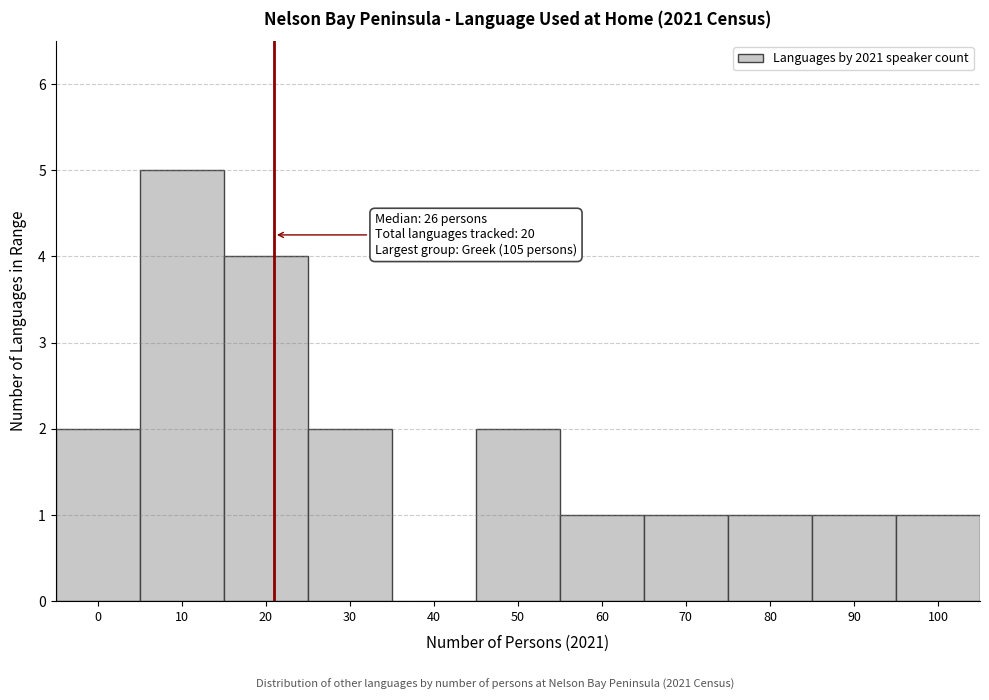

Reading left to right, extract all data points from this chart.

0=2	10=5	20=4	30=2	40=0	50=2	60=1	70=1	80=1	90=1	100=1